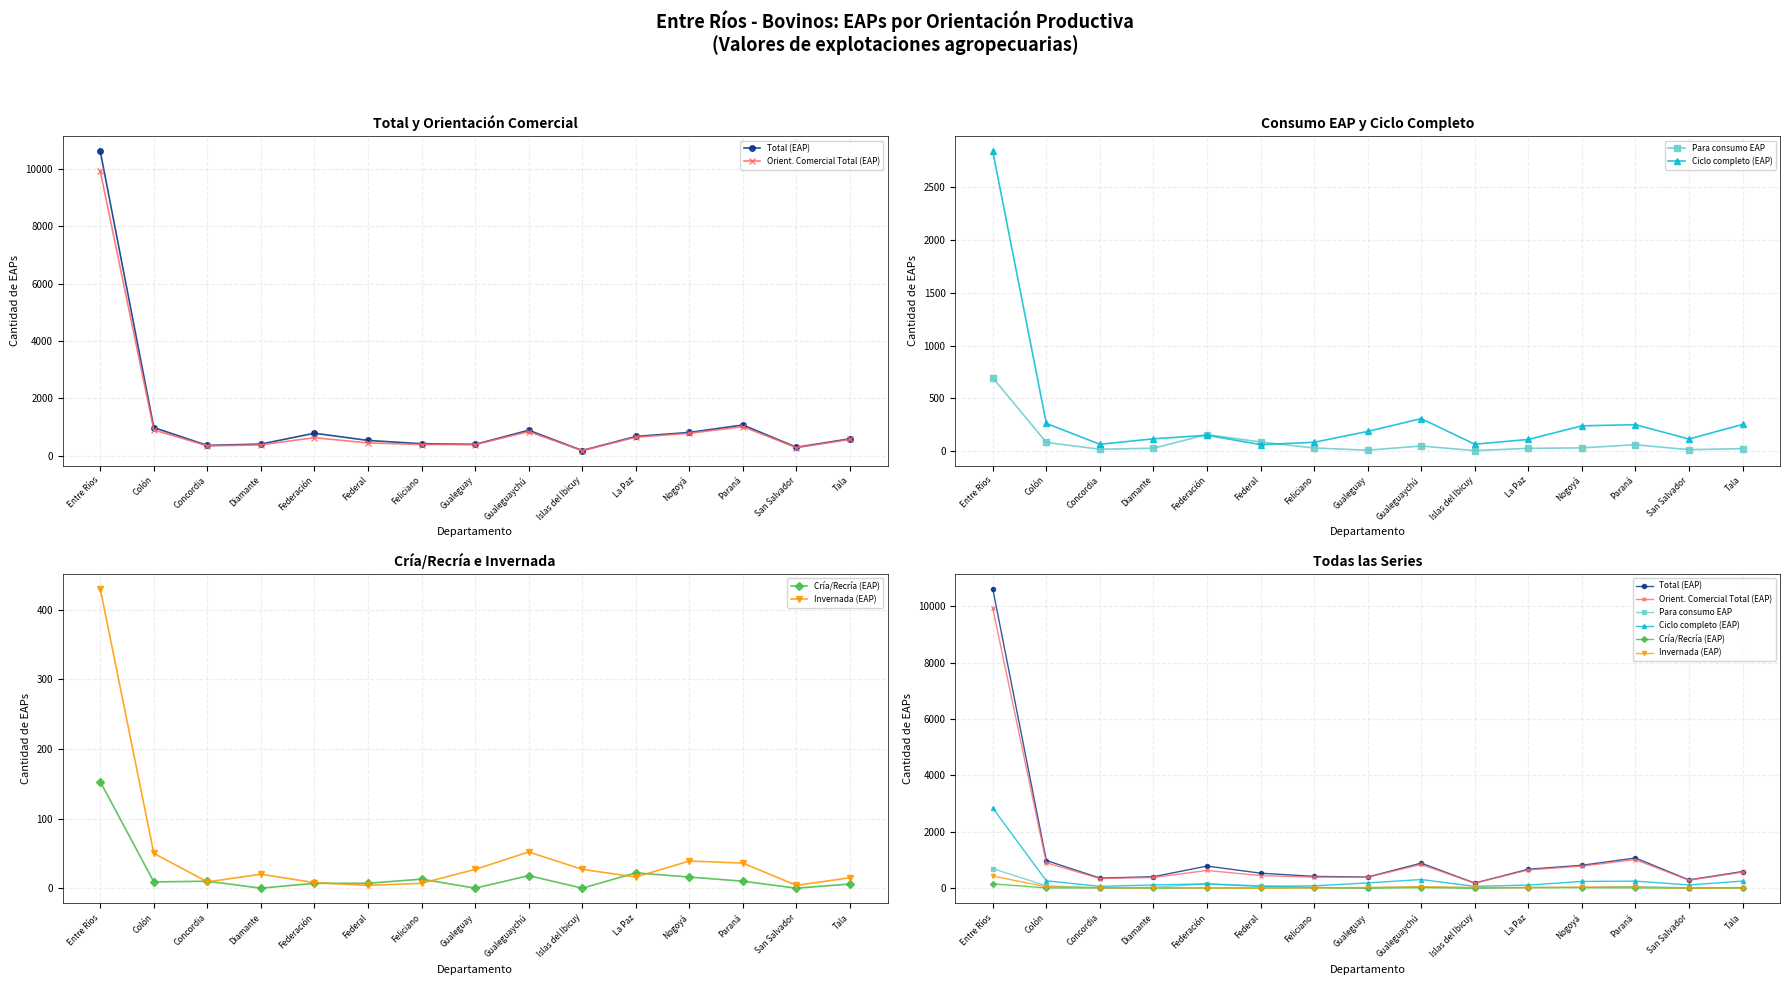

What position from the left is Nogoyá?

12